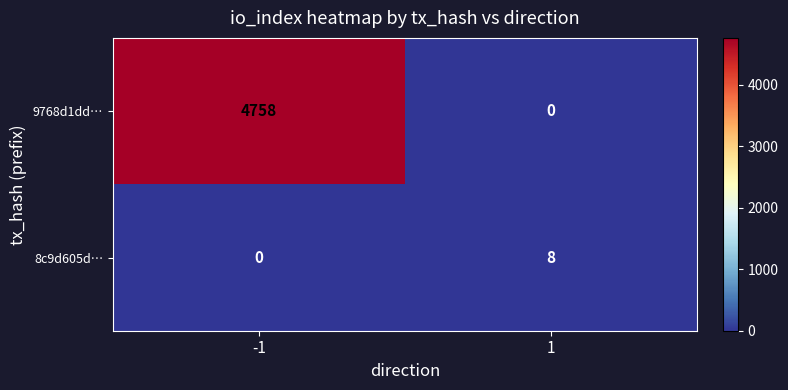

Reading left to right, transcribe all the data shown in this chart.

9768d1dd…: 4758	0
8c9d605d…: 0	8